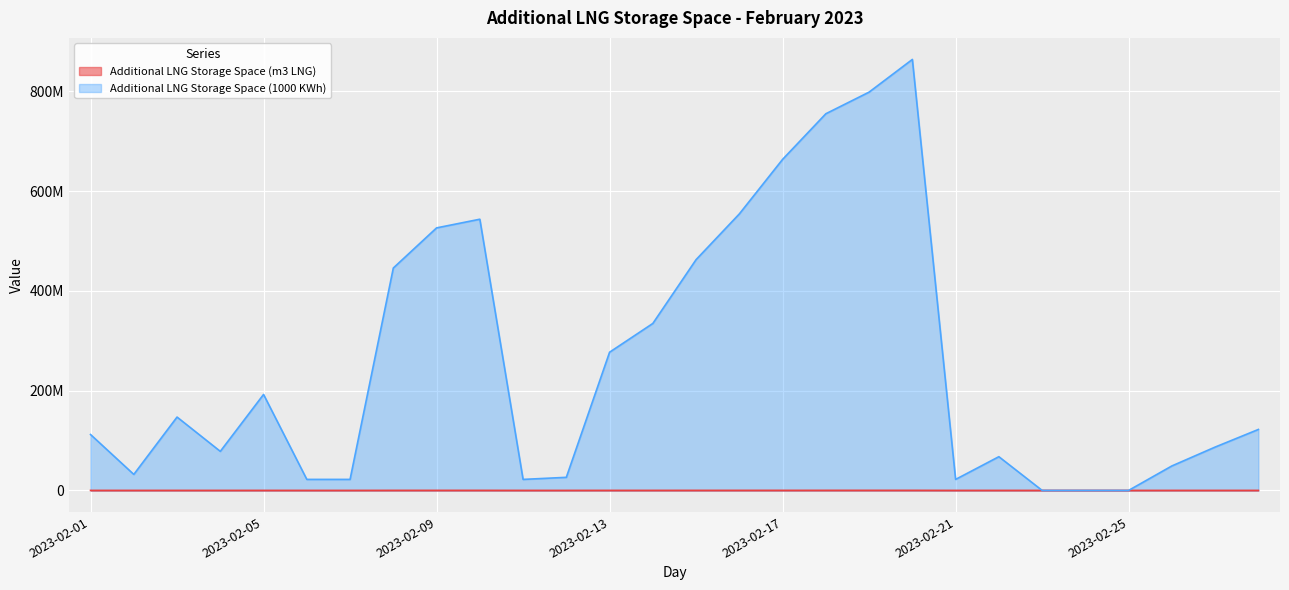

At which label is Additional LNG Storage Space (m3 LNG) closest to 63826?

2023-02-08